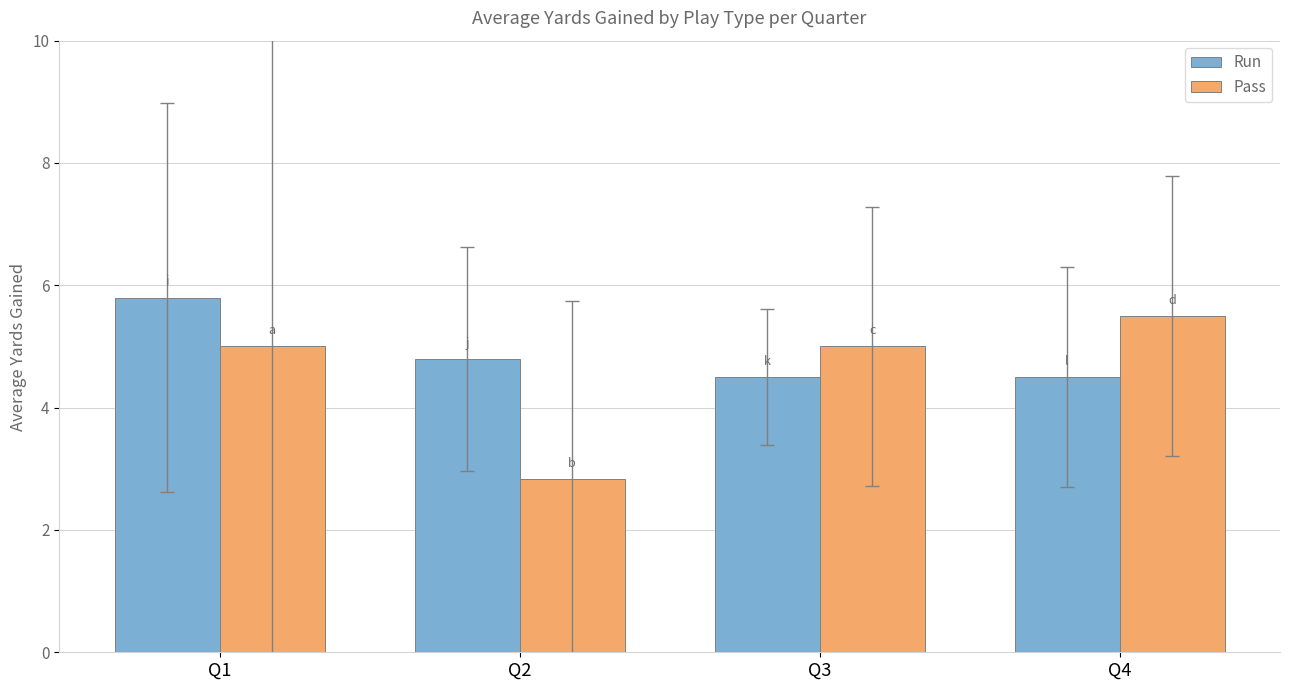

What is the average value of the Pass series?

4.6